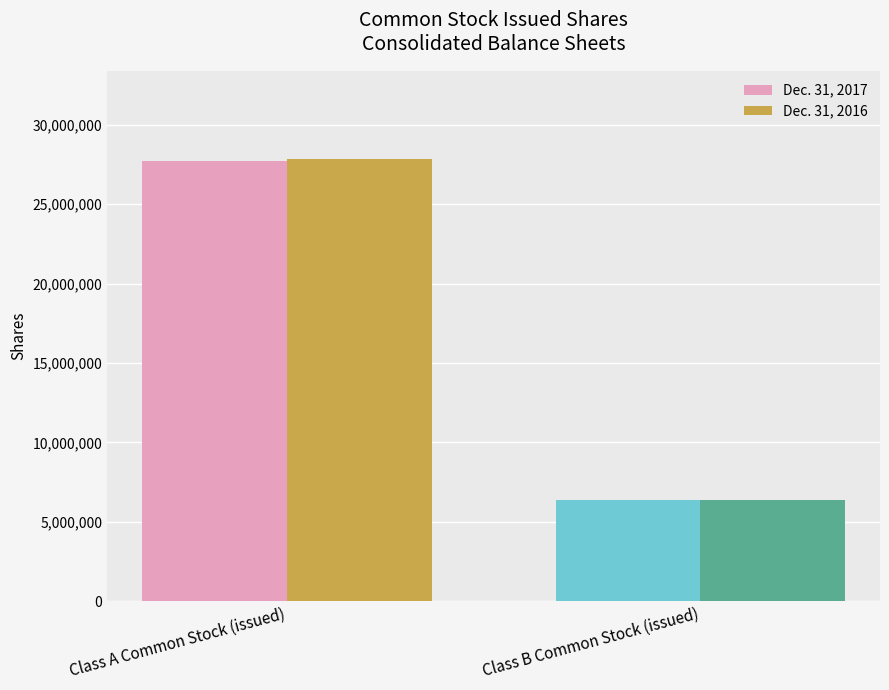

Which series has the largest total across all categories?

Dec. 31, 2016